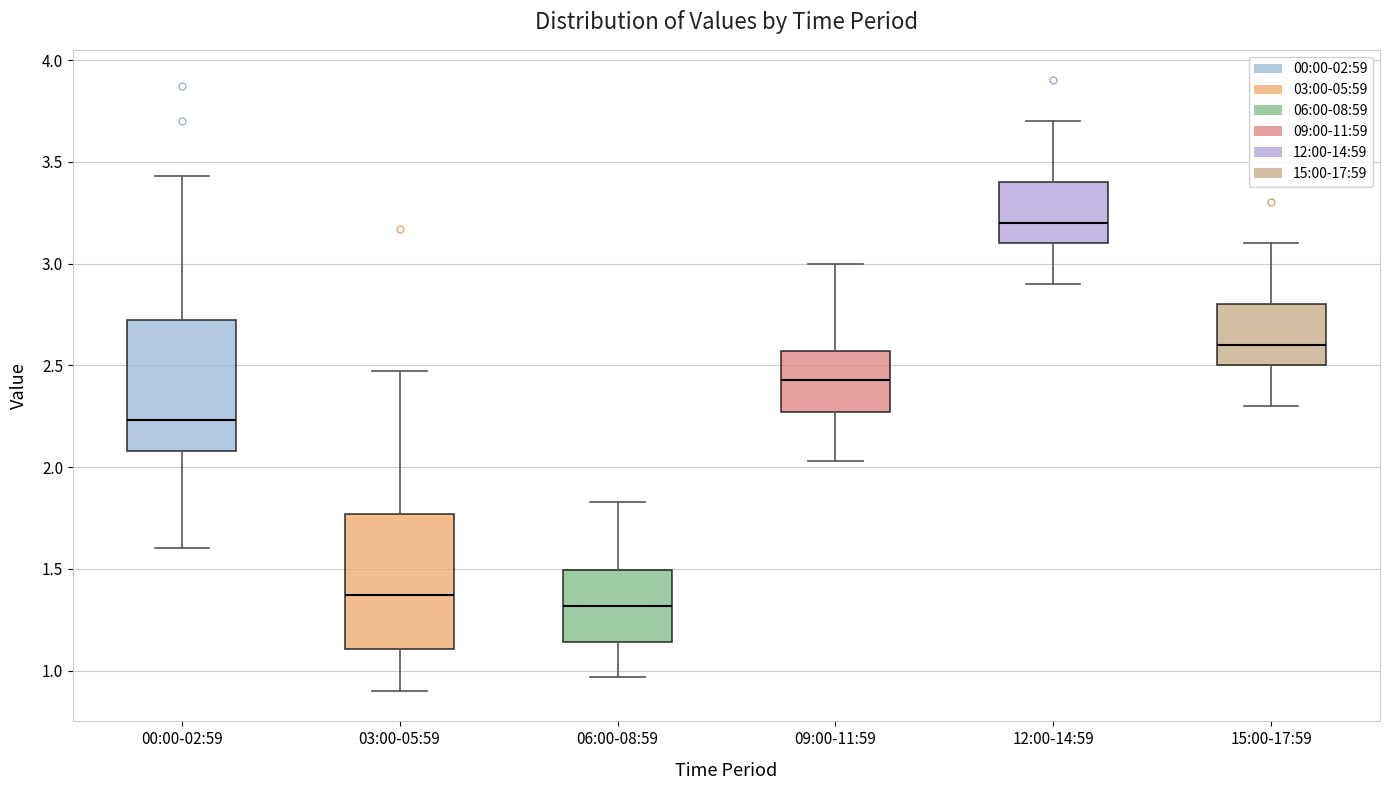

Reading left to right, transcribe this box plot: for each box, give where its median line is, the range the box spans, and where its two whiskers end, as read against the y-axis. The values are not printed on the chart, so give them approximately, as read against the axis.

00:00-02:59: median 2.25, box 2.10 to 2.70, whiskers 1.60 to 3.45
03:00-05:59: median 1.35, box 1.10 to 1.75, whiskers 0.90 to 2.45
06:00-08:59: median 1.30, box 1.15 to 1.50, whiskers 0.95 to 1.85
09:00-11:59: median 2.45, box 2.25 to 2.55, whiskers 2.05 to 3.00
12:00-14:59: median 3.20, box 3.10 to 3.40, whiskers 2.90 to 3.70
15:00-17:59: median 2.60, box 2.50 to 2.80, whiskers 2.30 to 3.10